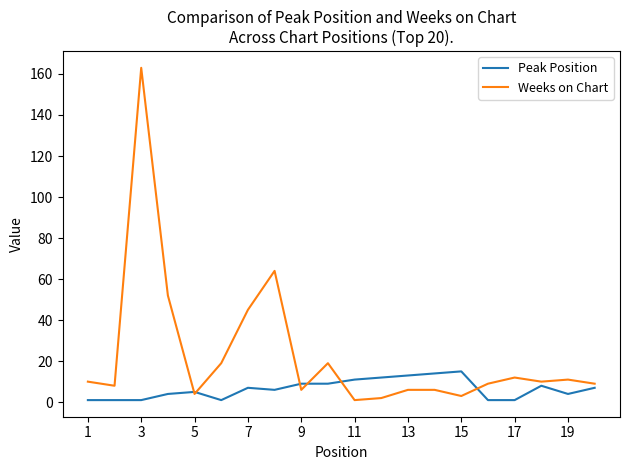

Which series has the largest total across all categories?

Weeks on Chart